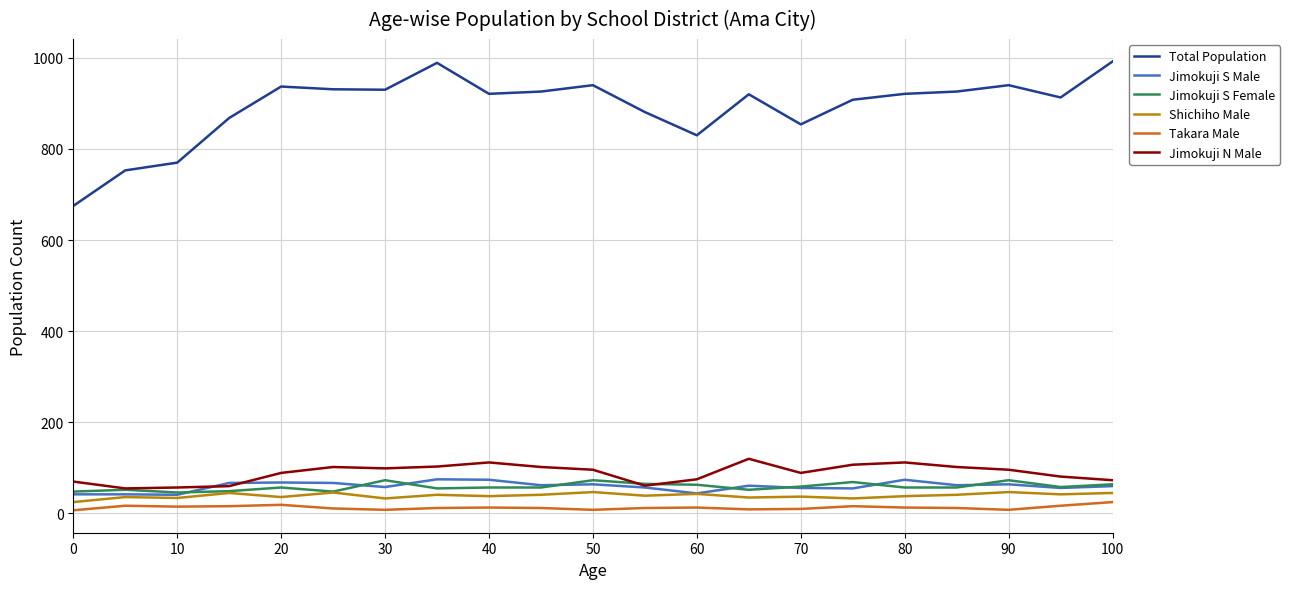

What is the maximum value shown in the chart?

992